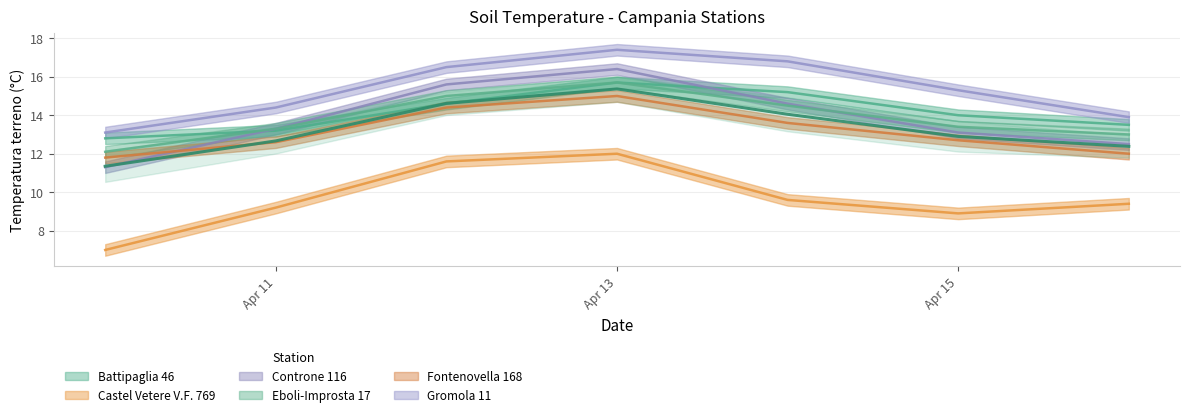

What is the total value across all series at Apr 11?

76.0